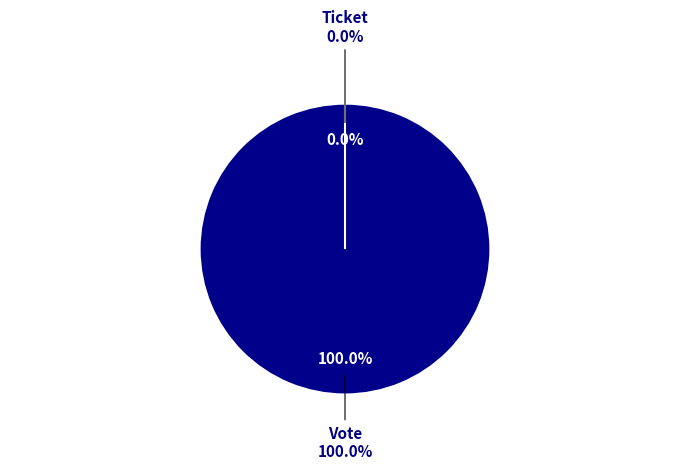

Does Vote account for over 50% of the chart?

Yes